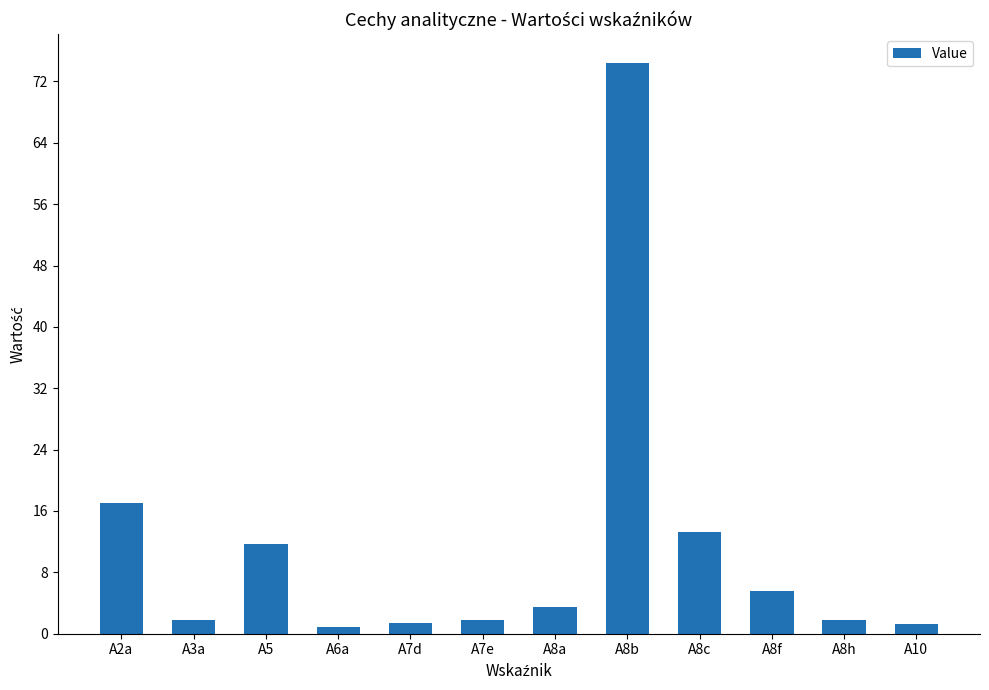

At which category does the chart reach its peak across all series?

A8b